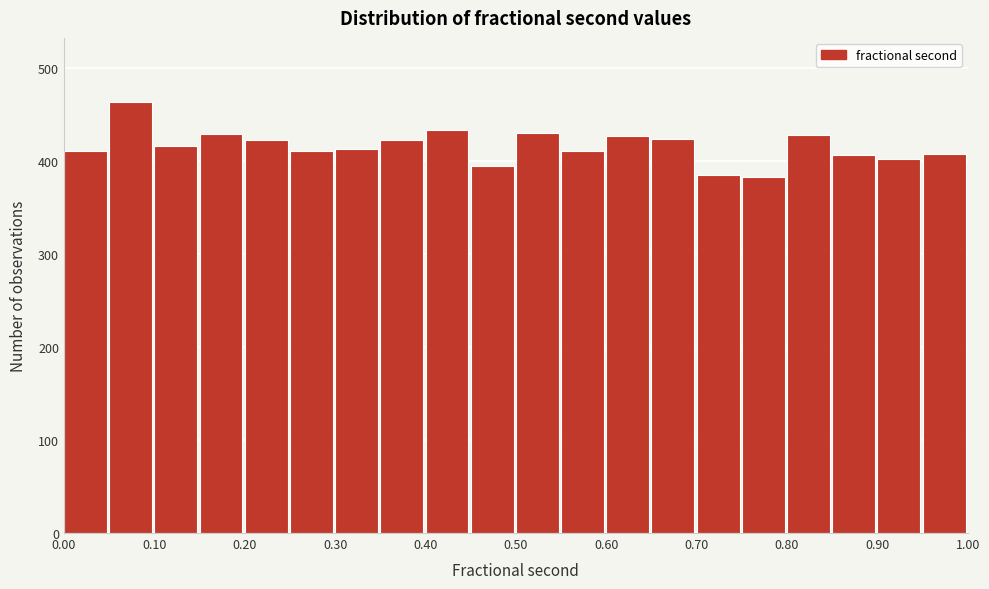

What is the height of the bar covering 0.50 to 0.55 on the x-axis? The values are not printed on the chart, so give them approximately, as read against the axis.

430